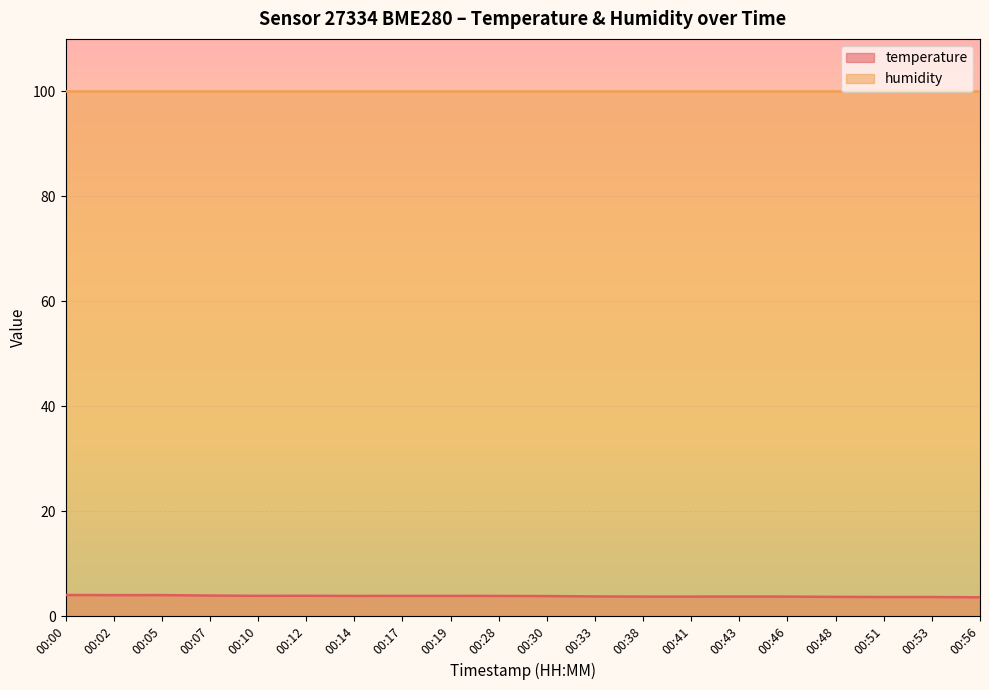

Is it true that the value at 00:41 is 0.8?

False